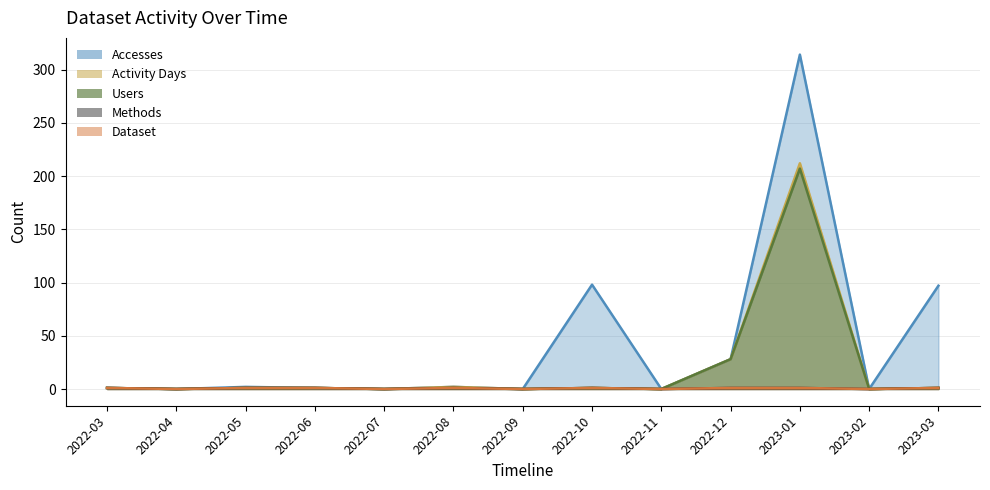

Which category has the highest value in the Dataset series?

2022-03